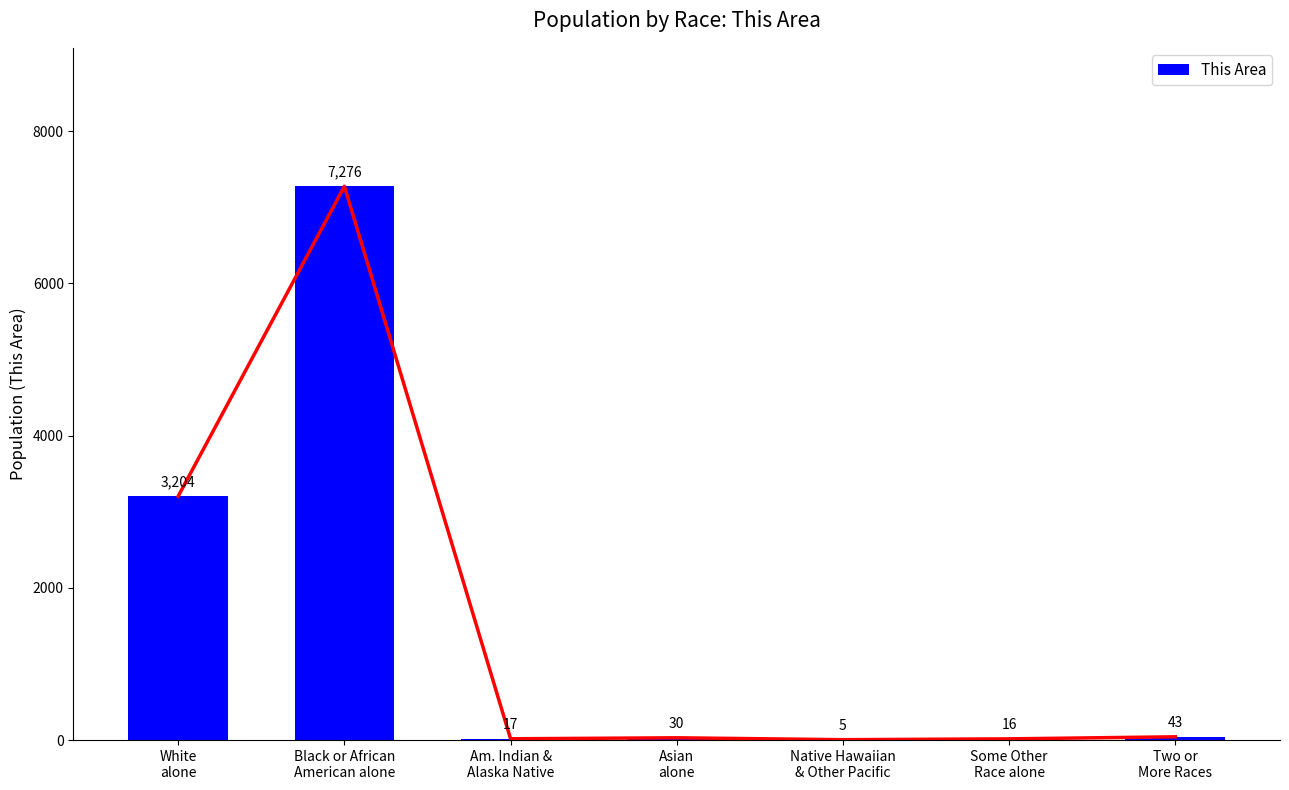

Reading left to right, what are all the values shown in this chart?

White
alone=3204	Black or African
American alone=7276	Am. Indian &
Alaska Native=17	Asian
alone=30	Native Hawaiian
& Other Pacific=5	Some Other
Race alone=16	Two or
More Races=43